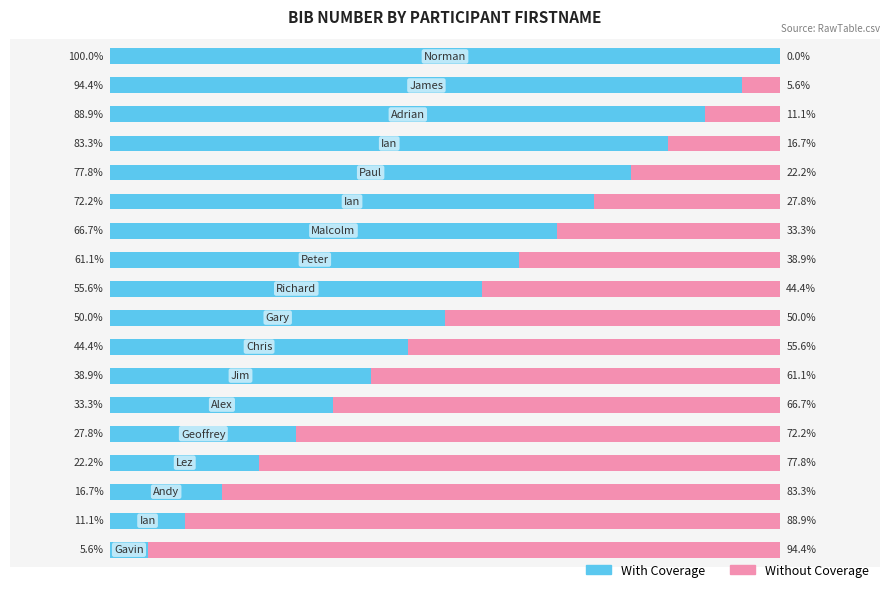

What are all the series names shown in the legend?

With Coverage, Without Coverage